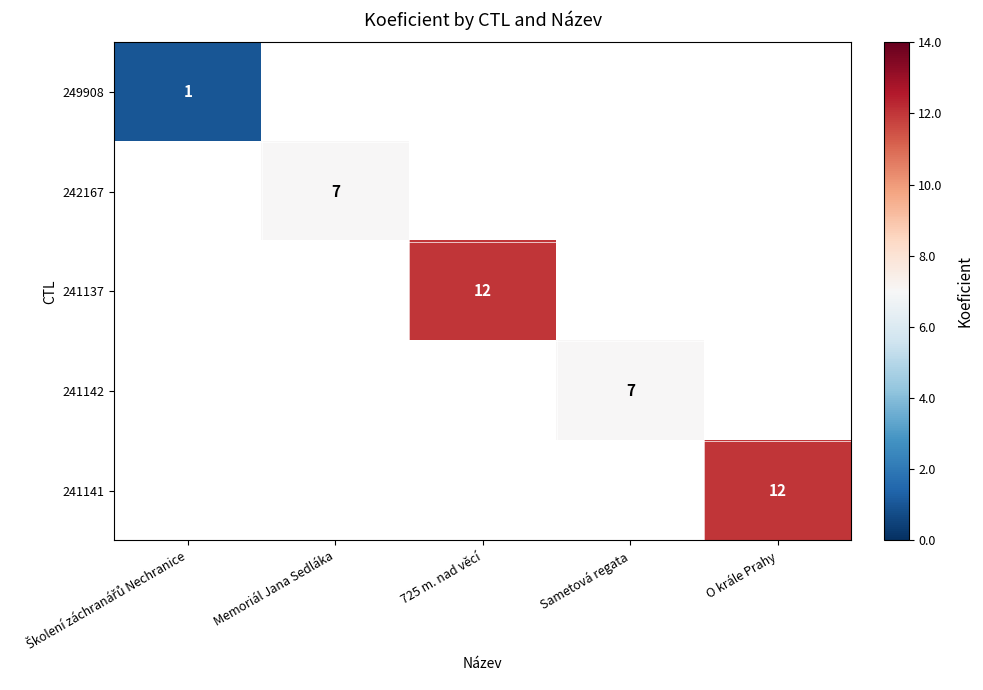

Is it true that 241142 equals 11 at Sametová regata?

False